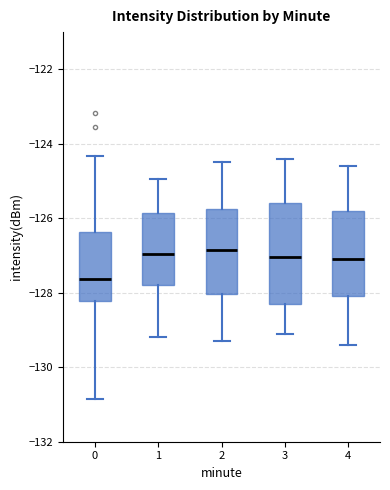

Where is the lower edge of the box at x = 0 on the y-axis? The values are not printed on the chart, so give them approximately, as read against the axis.

-128.2